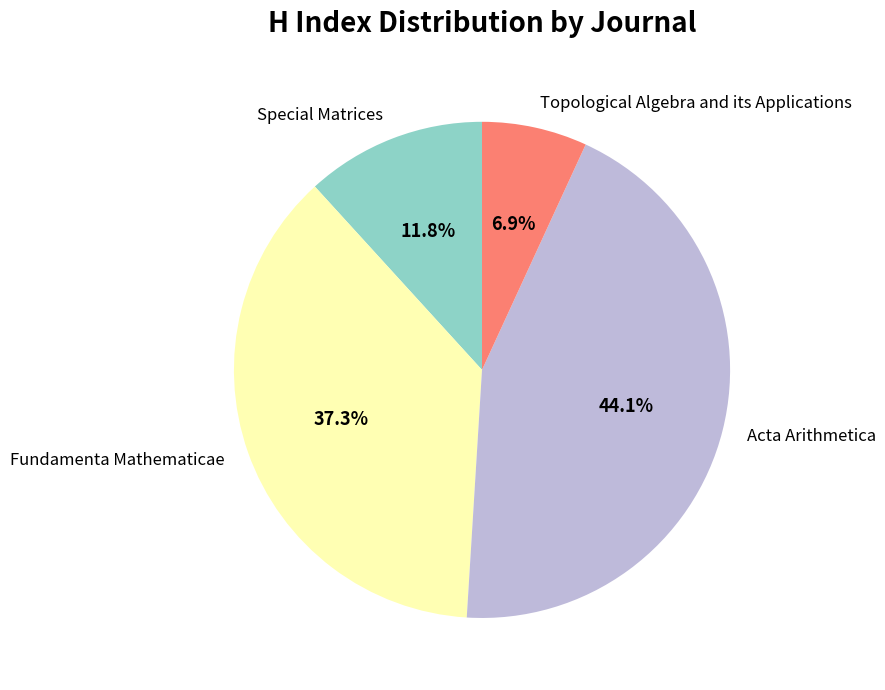

How many segments does this pie chart have?

4